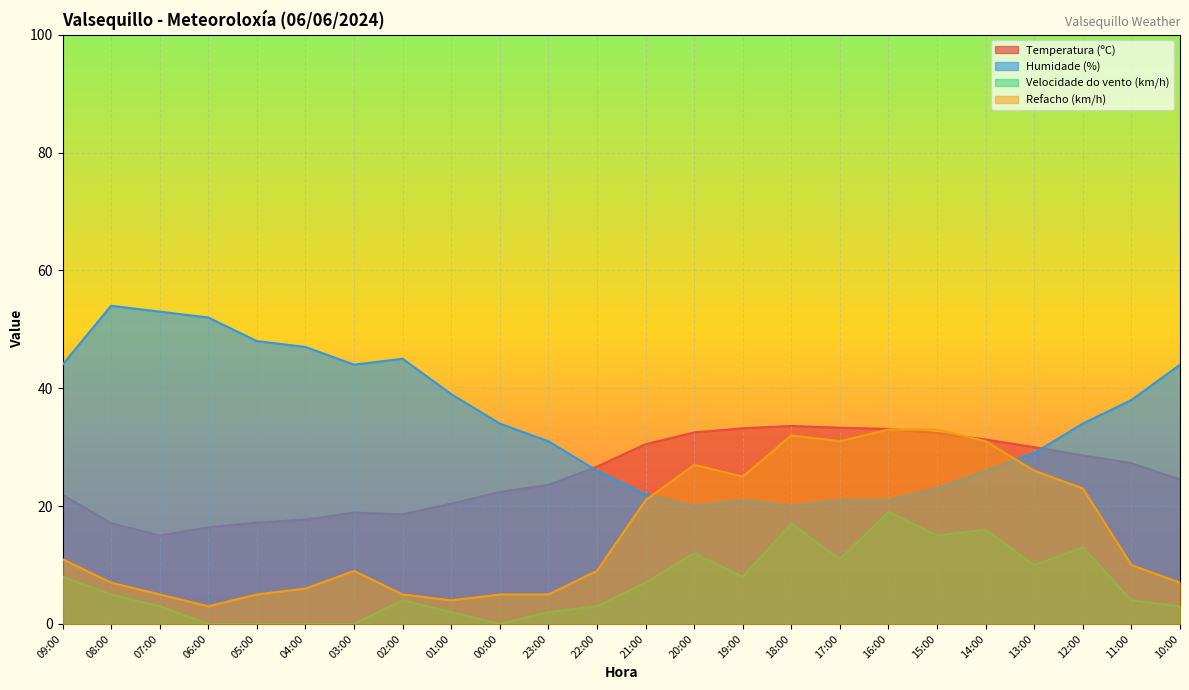

Rank the series by their average value, from lowest to highest.

Velocidade do vento (km/h), Refacho (km/h), Temperatura (ºC), Humidade (%)